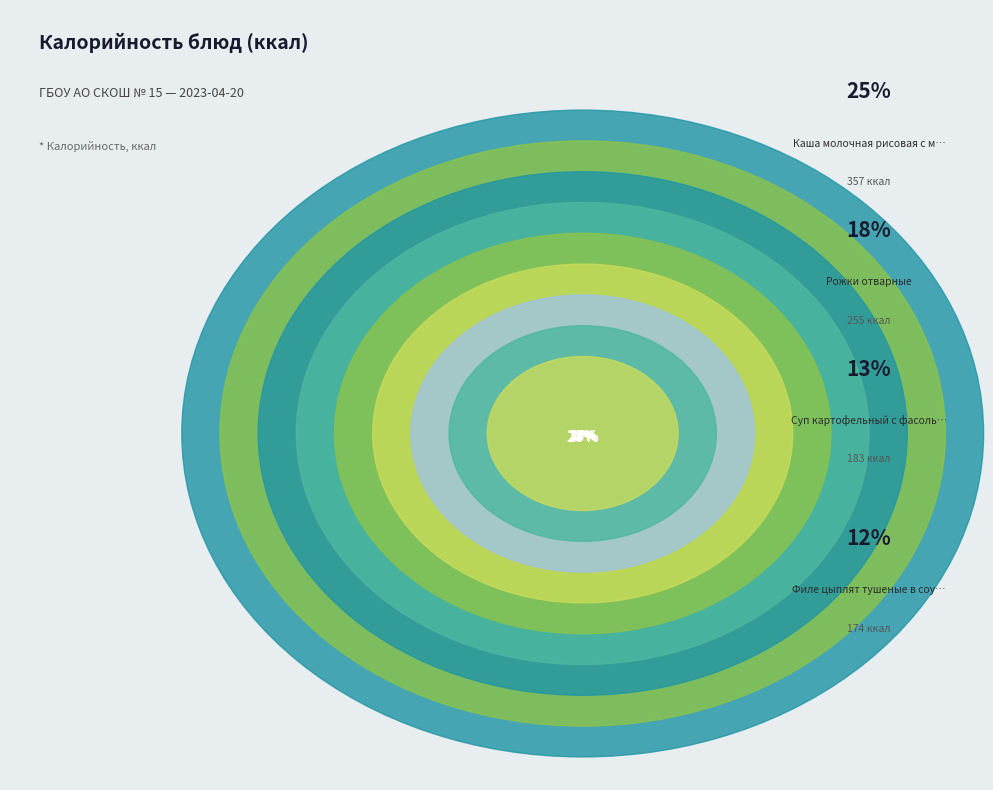

True or false: Бутерброд с яйцом accounts for 12% of the total.

True